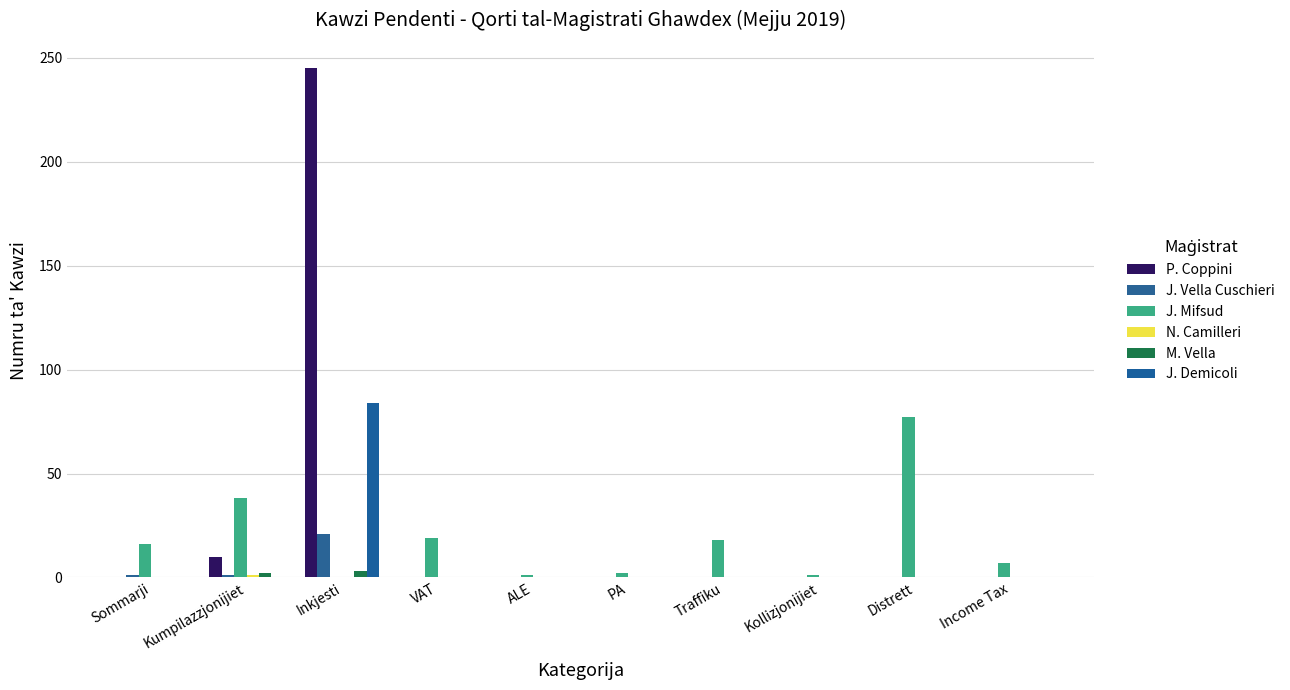

Which has a higher value, Traffiku or VAT?

Traffiku